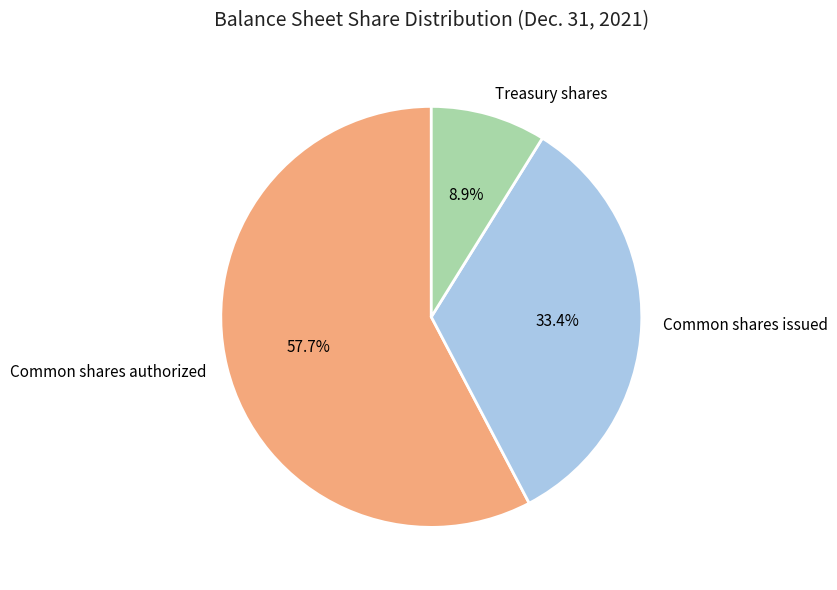

Count the number of slices in the pie.

3